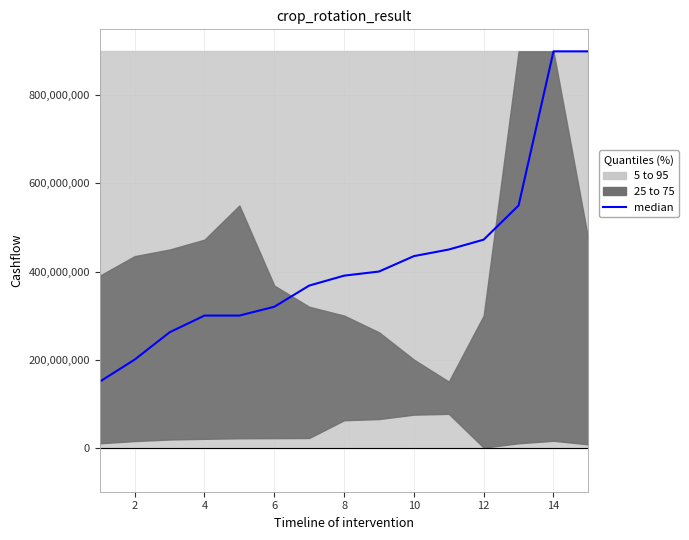

How many lines are shown in the chart?

1